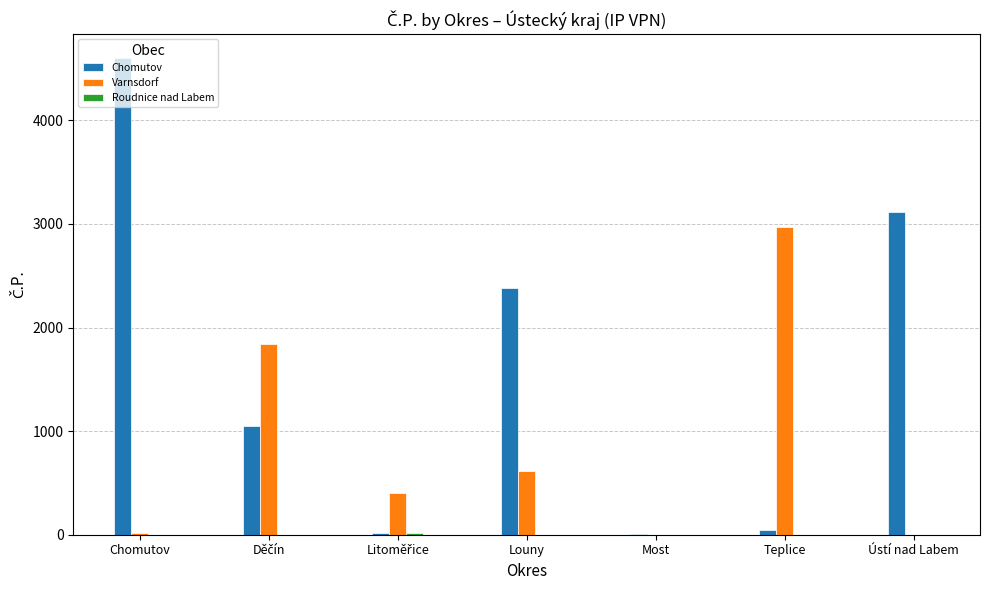

What is the maximum value shown in the chart?

4602